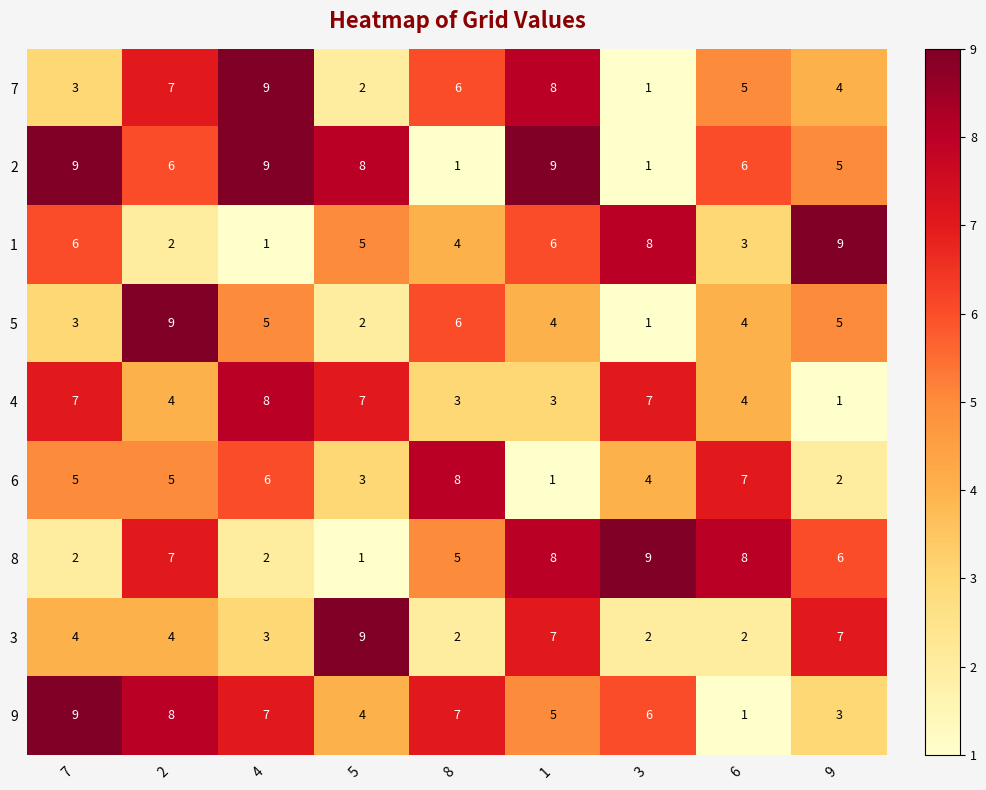

What is the spread (max minus min) of values at 3?

8